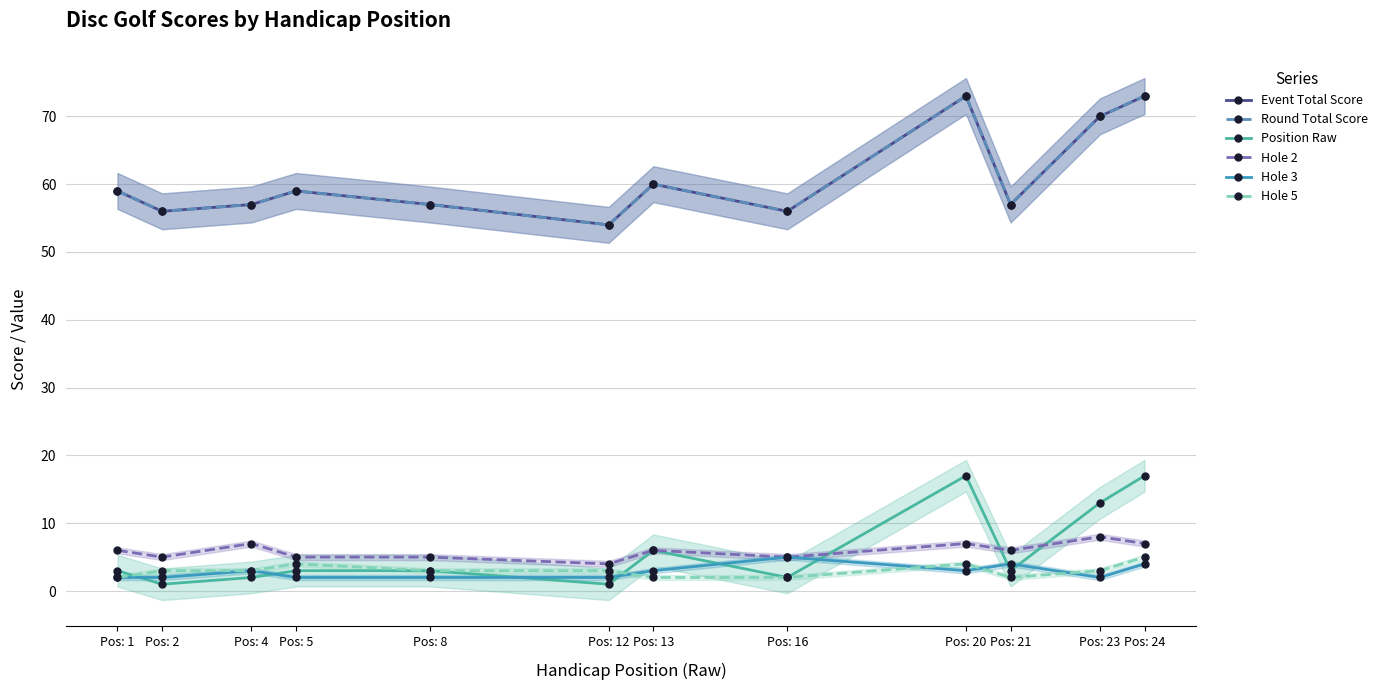

Which series has the widest spread of values?

Event Total Score